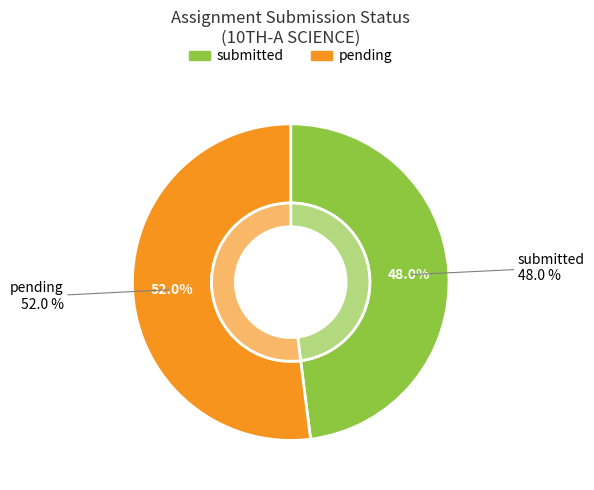

Is there a majority slice in this chart?

Yes